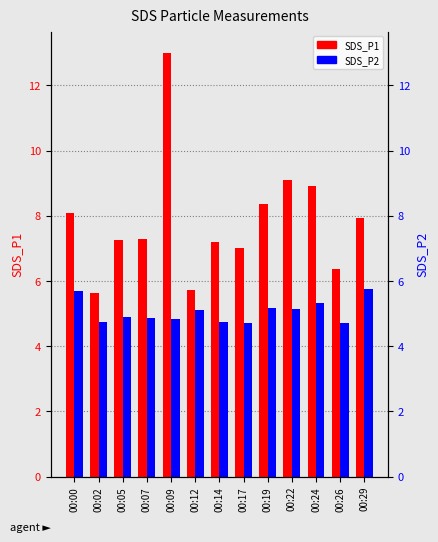

List the labels in order of SDS_P1 value, largest first.

00:09, 00:22, 00:24, 00:19, 00:00, 00:29, 00:07, 00:05, 00:14, 00:17, 00:26, 00:12, 00:02